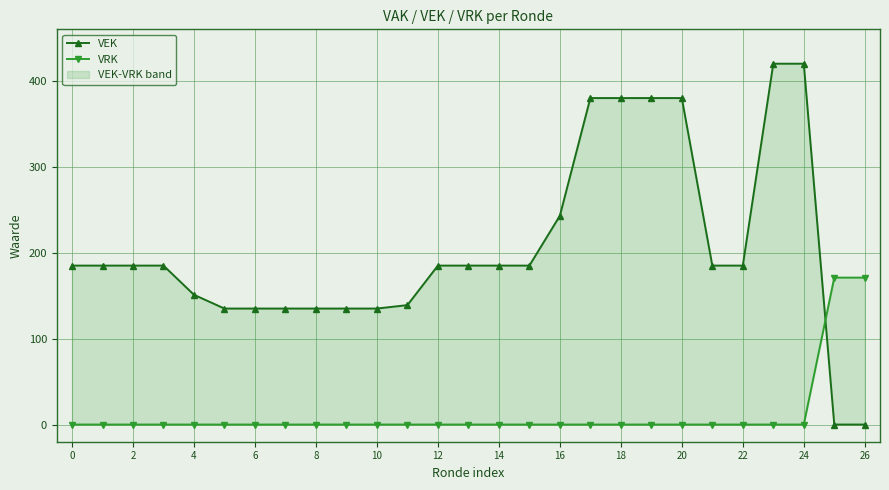

At how many categories does at least one series exceed 253?

6